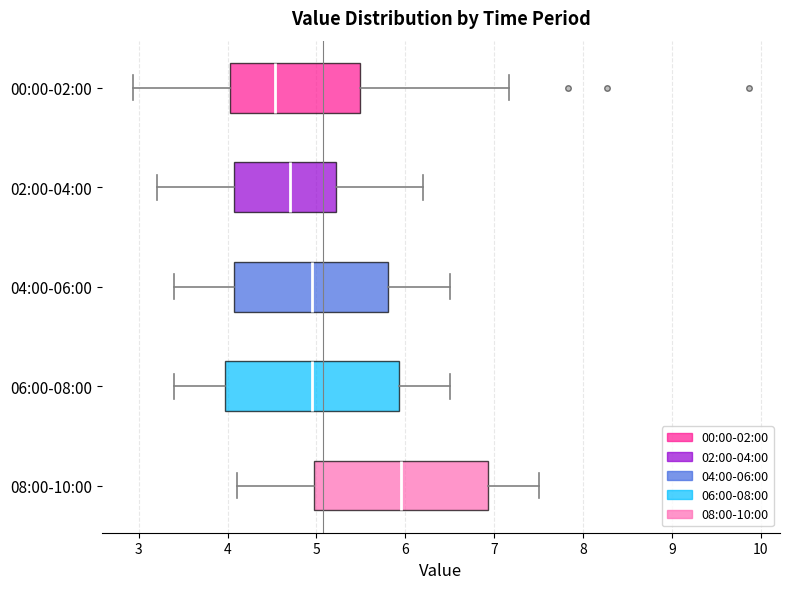

Which box has the furthest to the left median line?

00:00-02:00